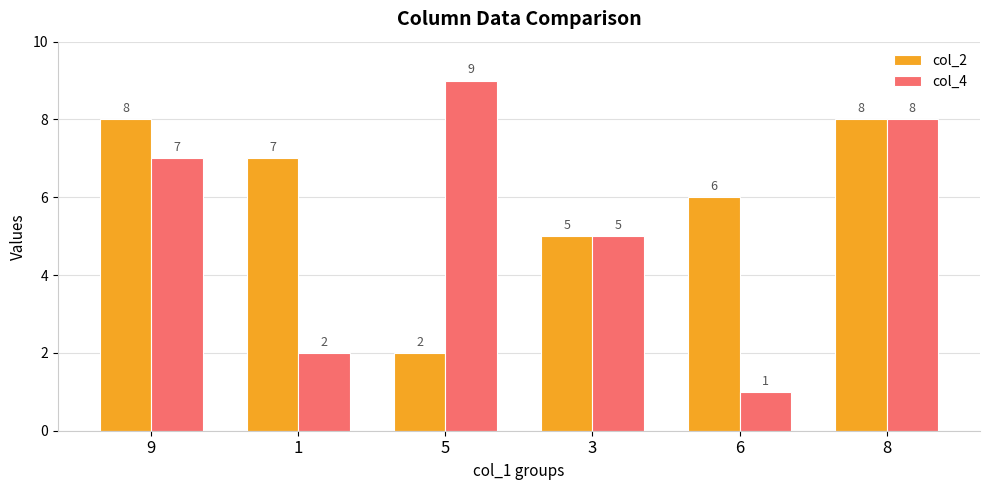

Count the number of categories in the chart.

6